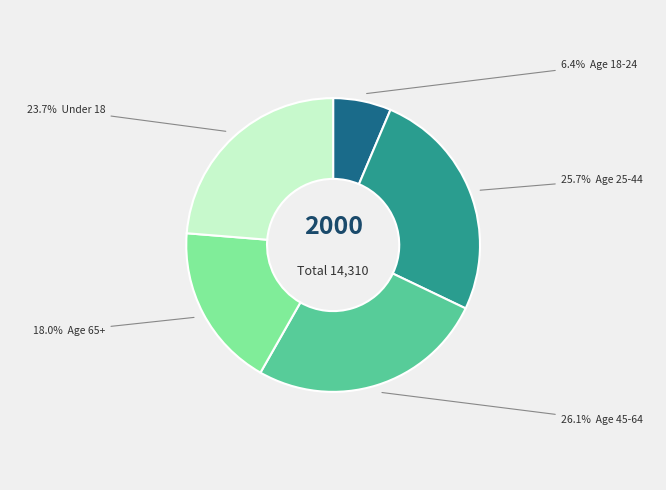

How many slices are in this pie chart?

5